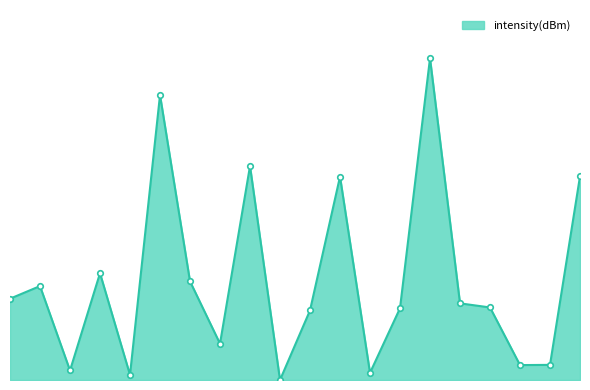

Does the chart have visible grid lines?

No